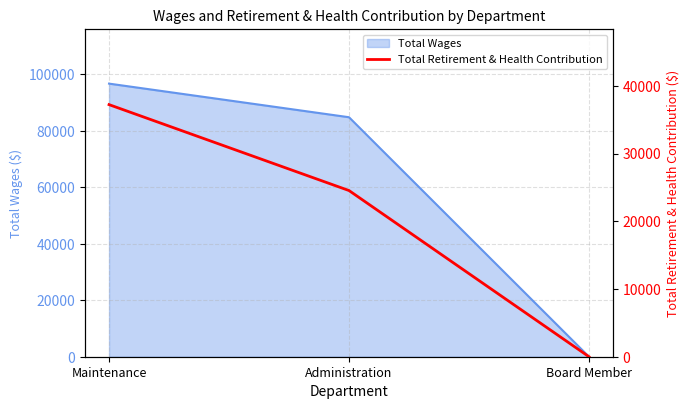

Rank the categories by value from highest to lowest.

Maintenance, Administration, Board Member